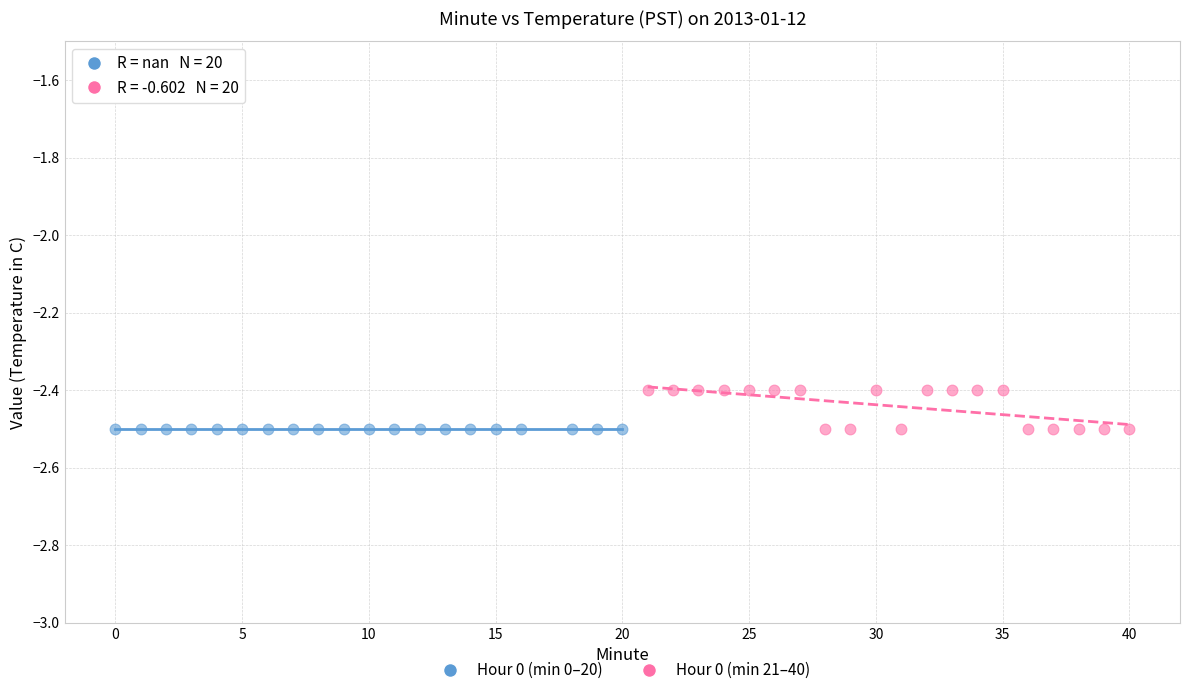

Which series contains the highest Y value?

Hour 0 (min 21–40)